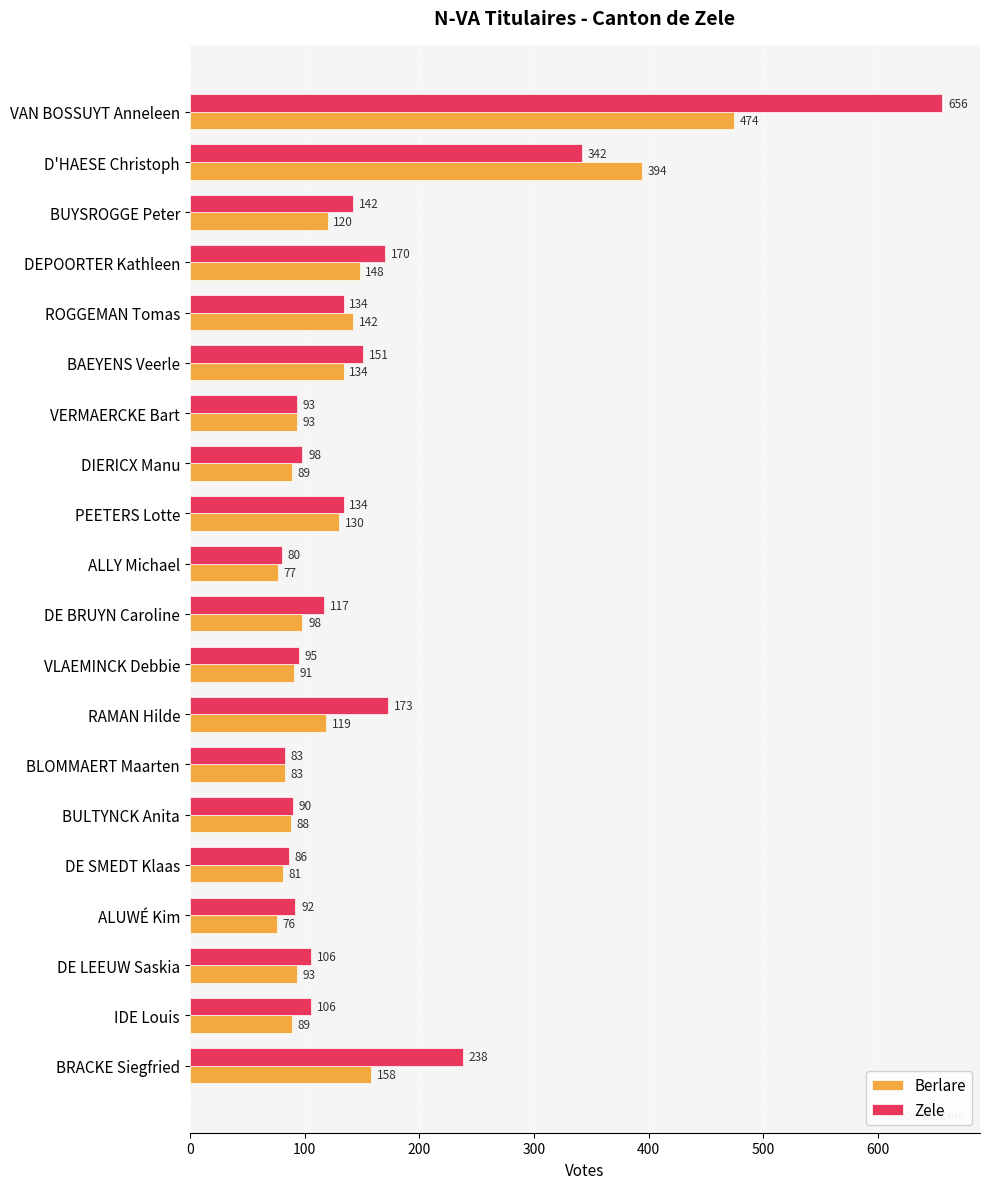

What is the maximum value for Berlare?

474